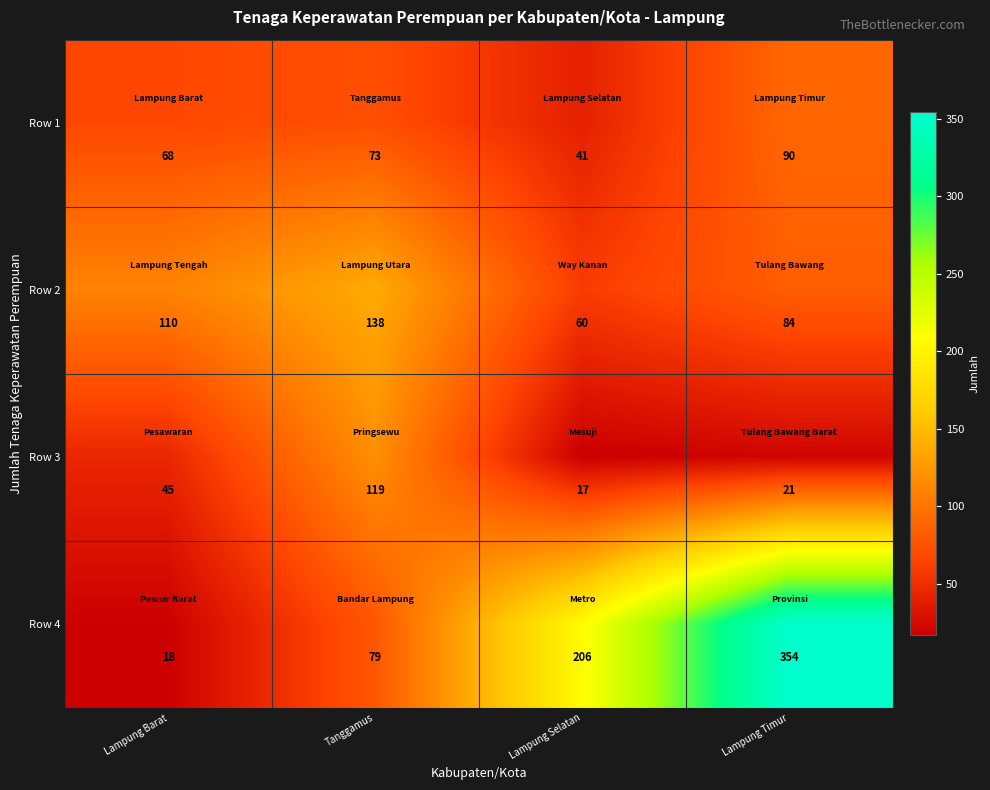

The value of Row 2 at Lampung Timur is 129. True or false?

False